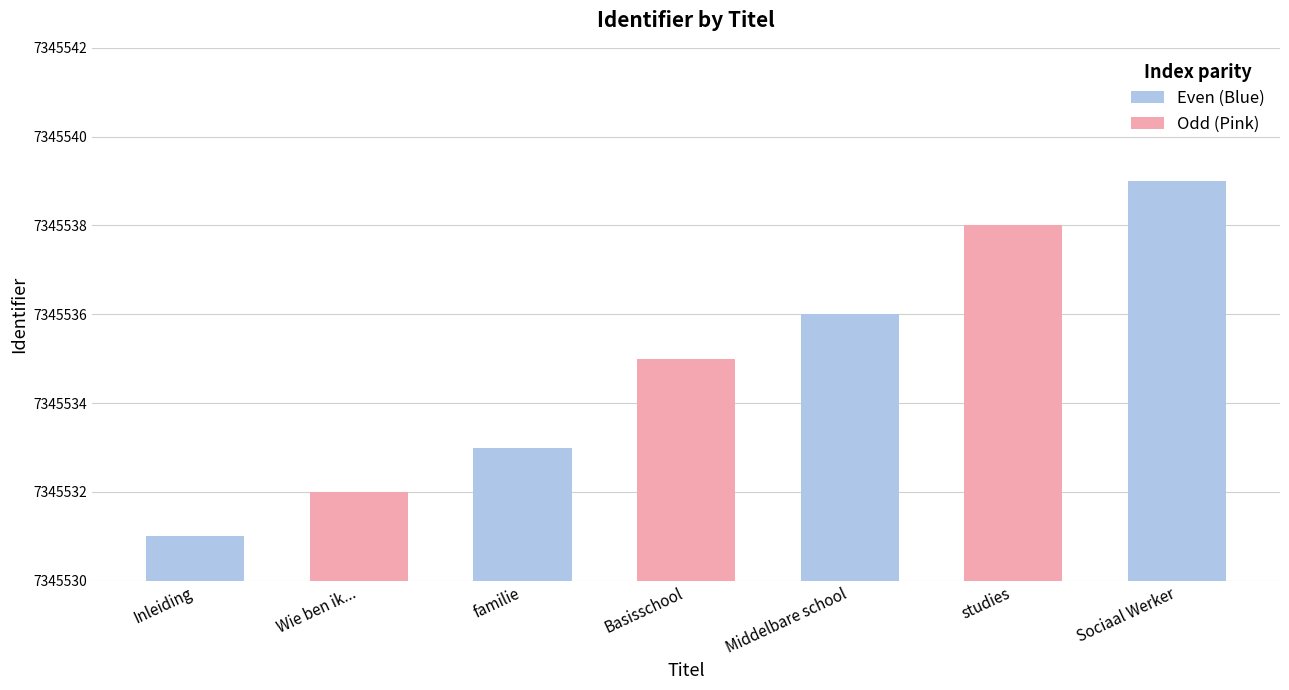

Reading left to right, transcribe all the data shown in this chart.

7345531	7345532	7345533	7345535	7345536	7345538	7345539